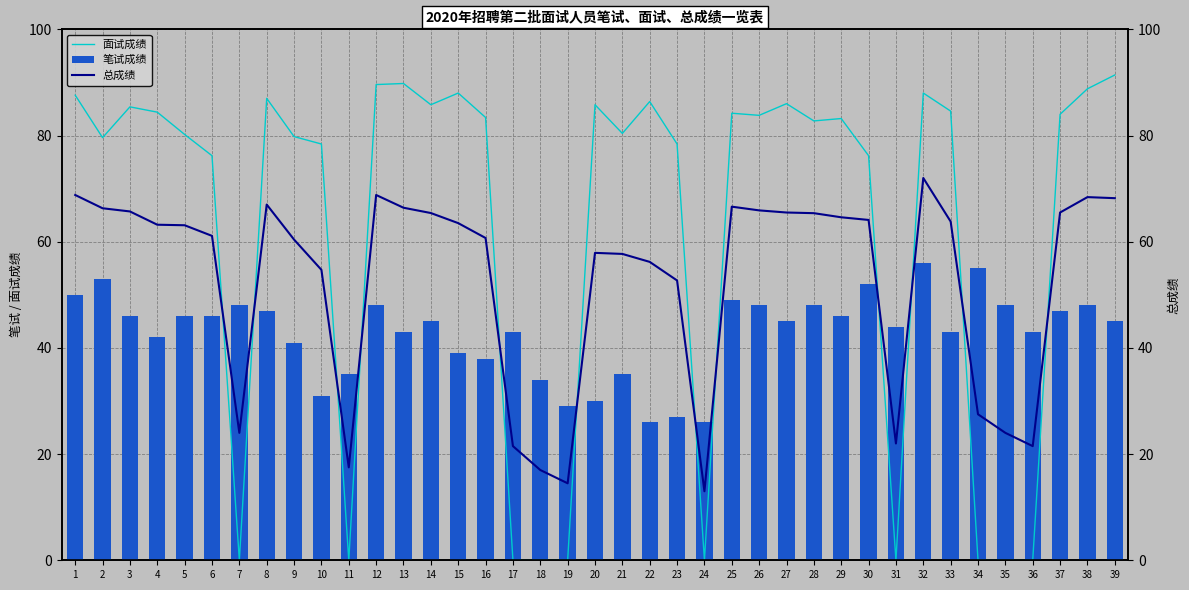

What are all the series names shown in the legend?

面试成绩, 笔试成绩, 总成绩